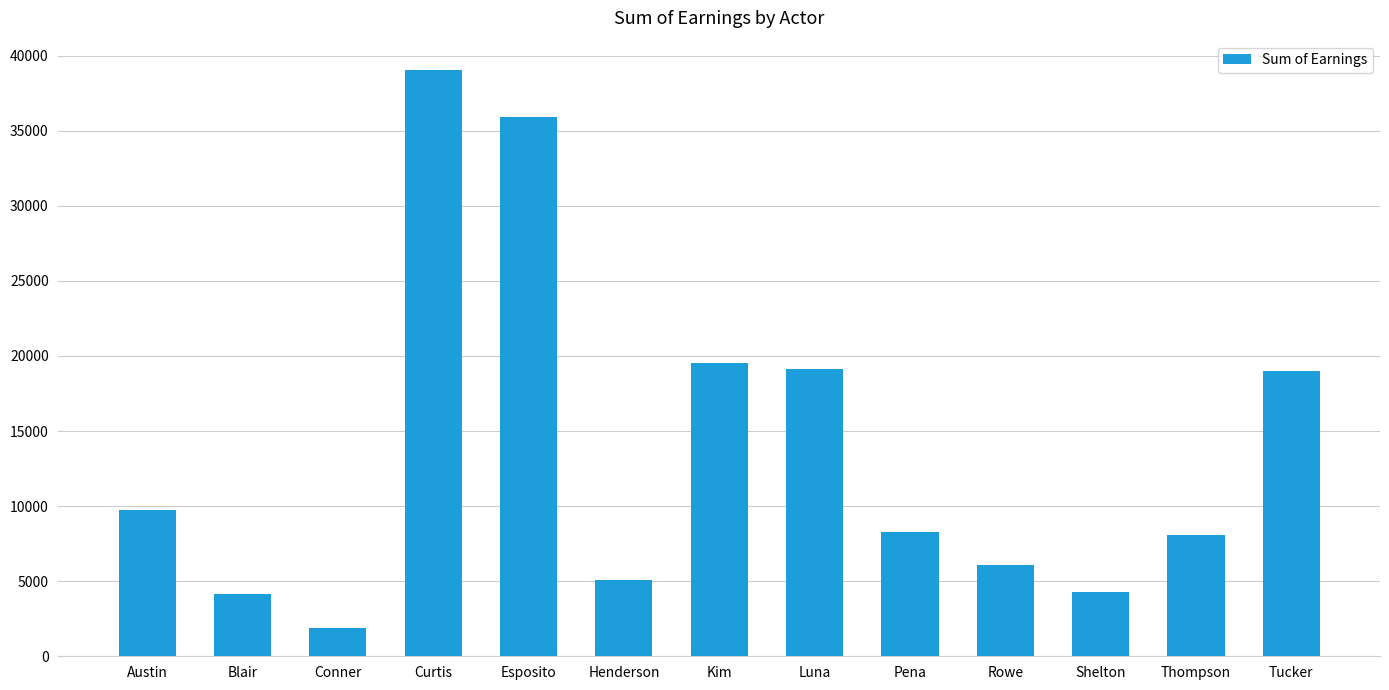

What is the difference between the values at Henderson and Pena?

3163